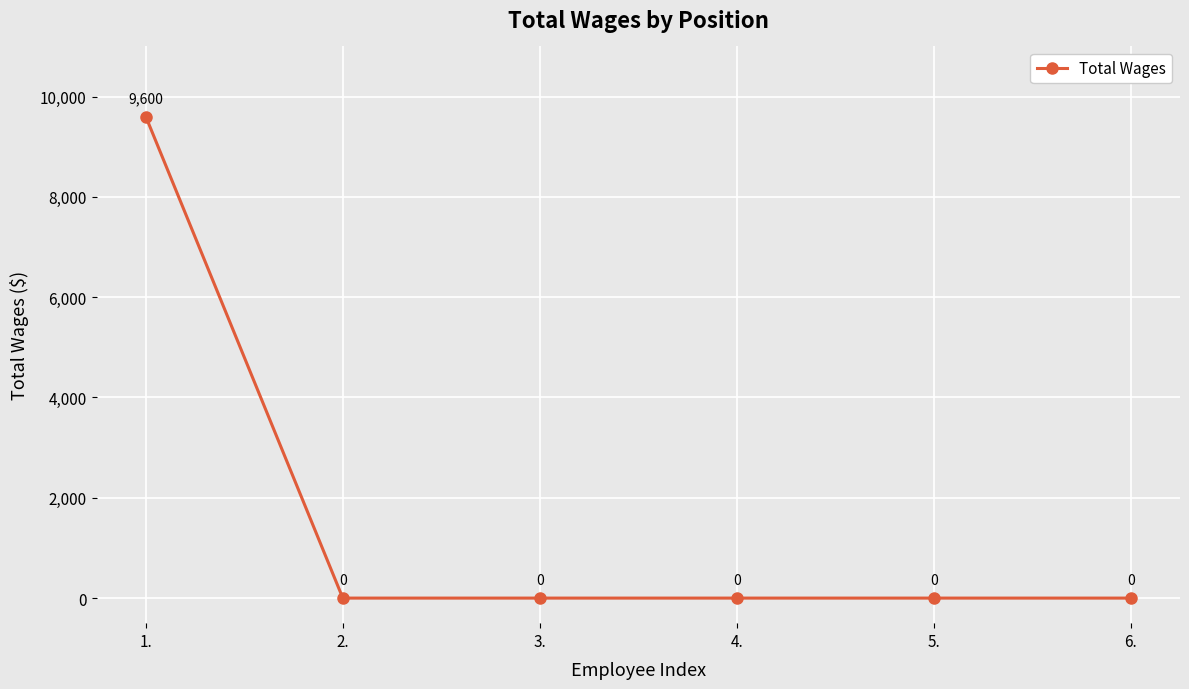

Reading left to right, extract all data points from this chart.

1.=9600	2.=0	3.=0	4.=0	5.=0	6.=0